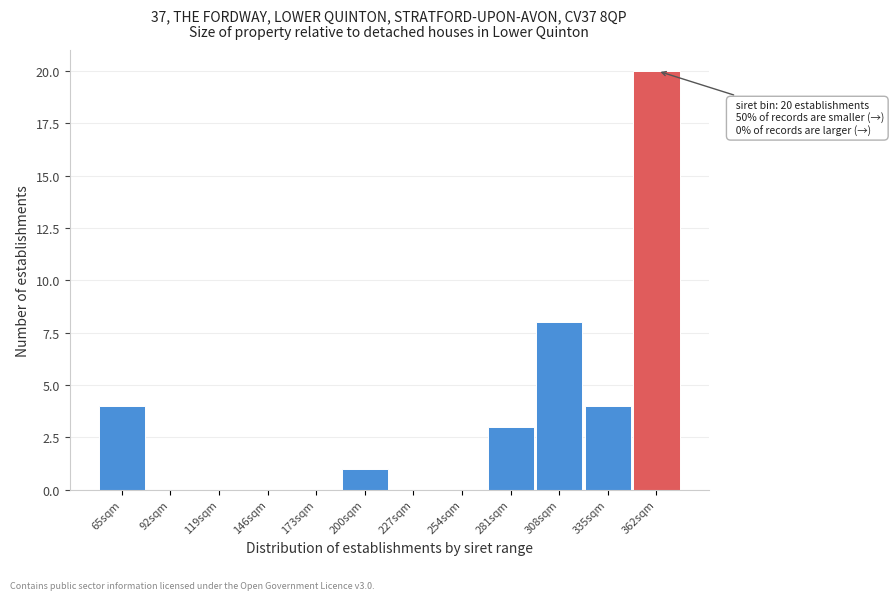

Reading right to left, transcribe all the data shown in this chart.

362sqm=20	335sqm=4	308sqm=8	281sqm=3	254sqm=0	227sqm=0	200sqm=1	173sqm=0	146sqm=0	119sqm=0	92sqm=0	65sqm=4